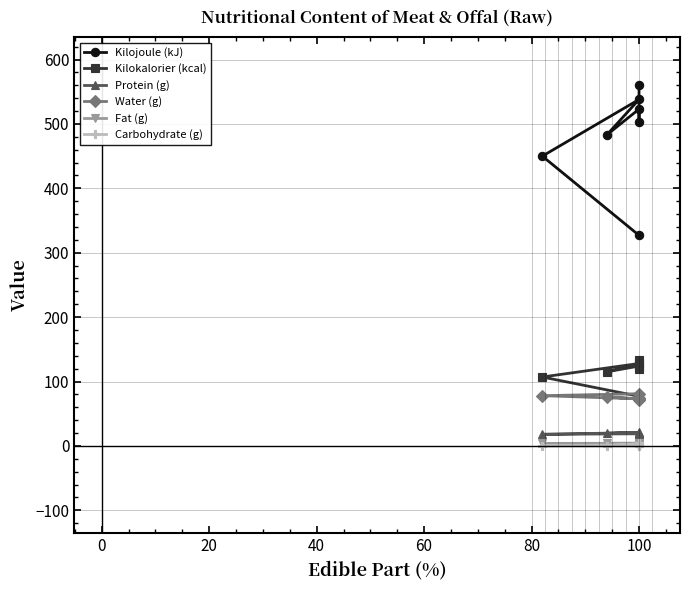

How many values in the Water (g) series exceed 74?

3